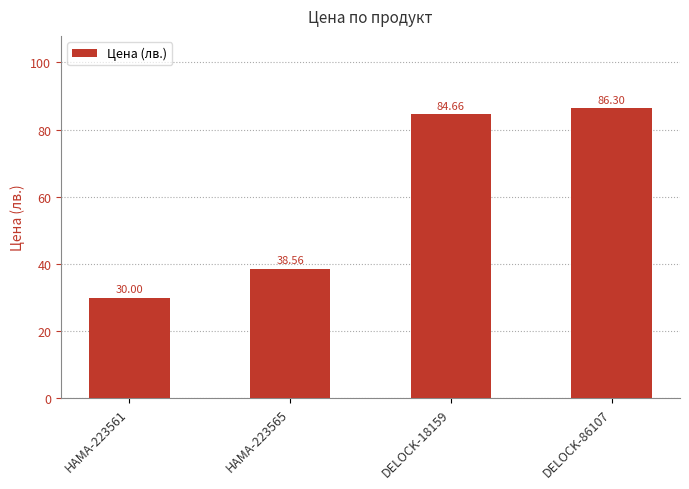

How many data points are less than 84?

2